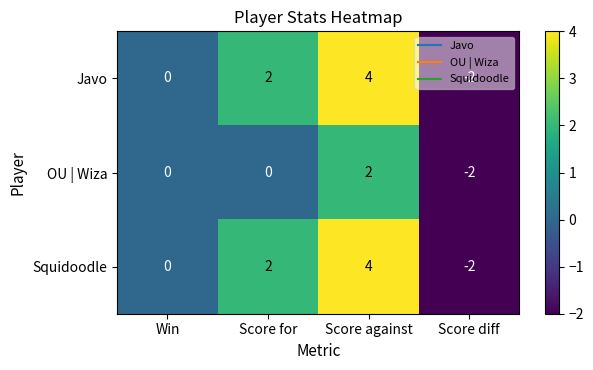

What is the difference between the maximum and minimum values in the Squidoodle series?

6